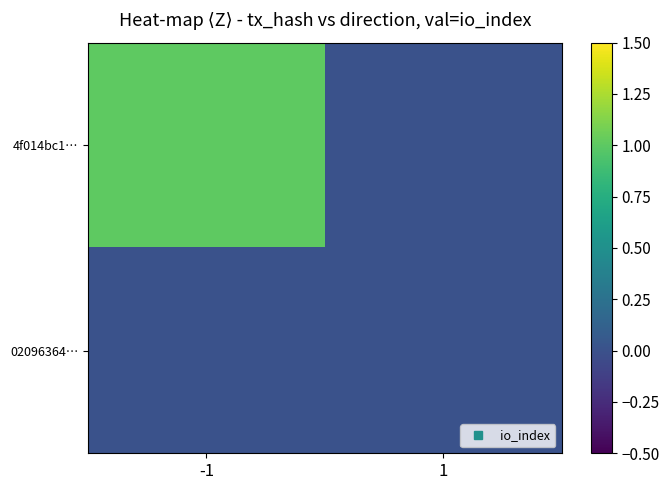

How many series are shown in this chart?

2